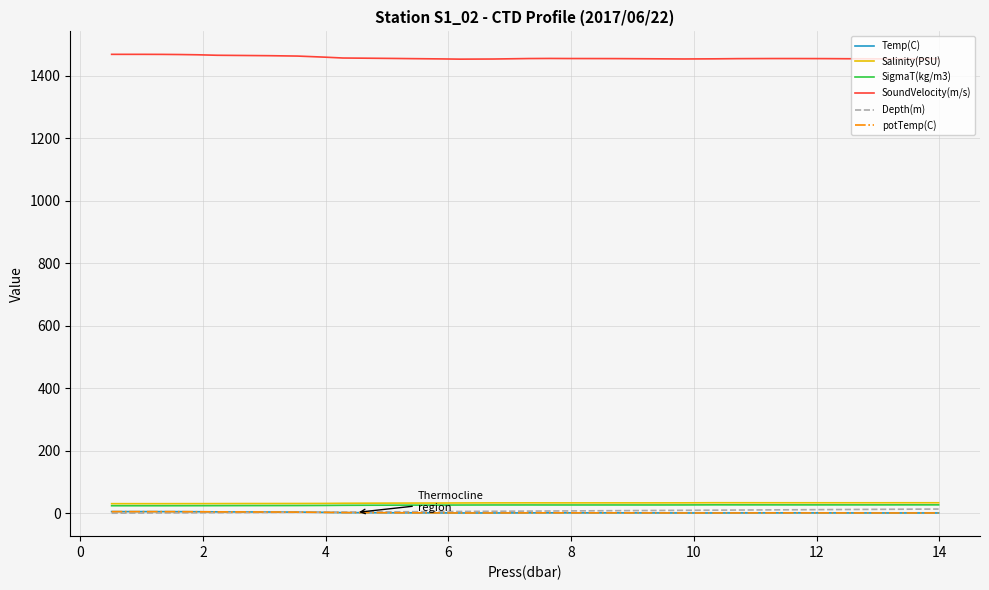

True or false: SigmaT(kg/m3) and Temp(C) intersect in this chart.

False